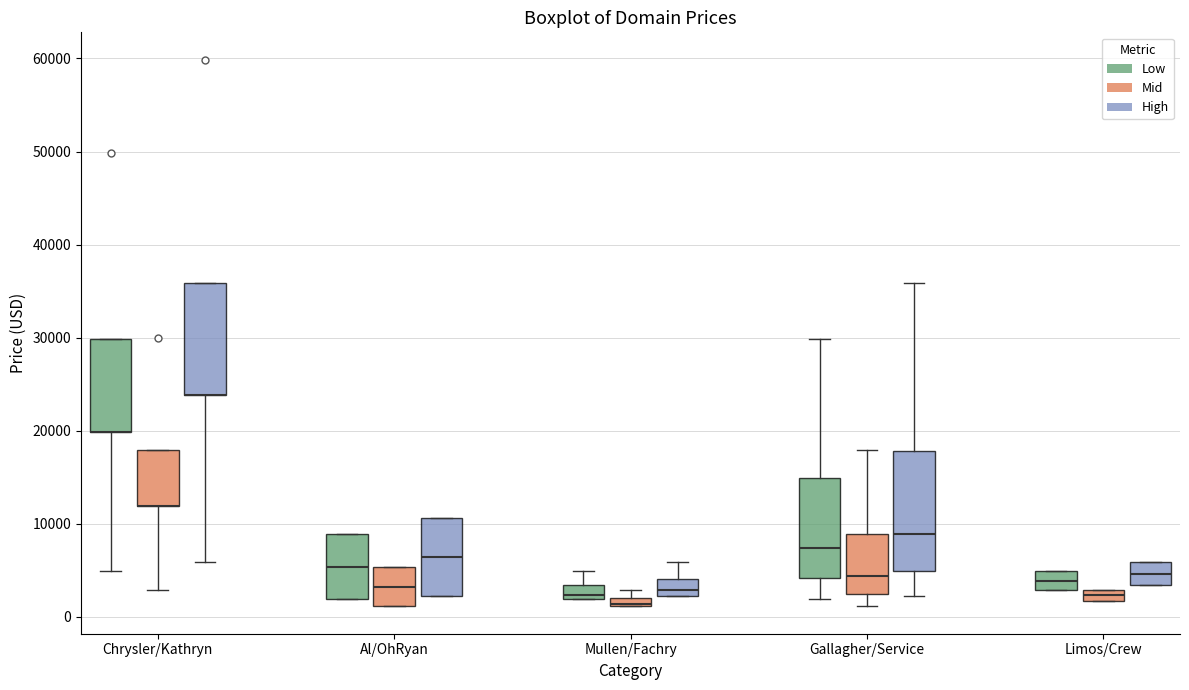

Where is the upper edge of the box for Chrysler/Kathryn (High) on the y-axis? The values are not printed on the chart, so give them approximately, as read against the axis.

36000